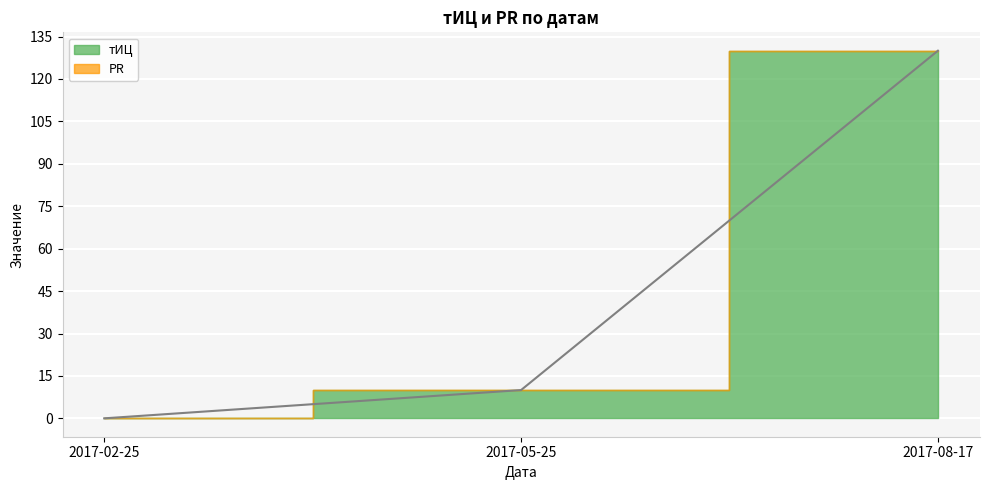

What position from the right is 2017-08-17?

1